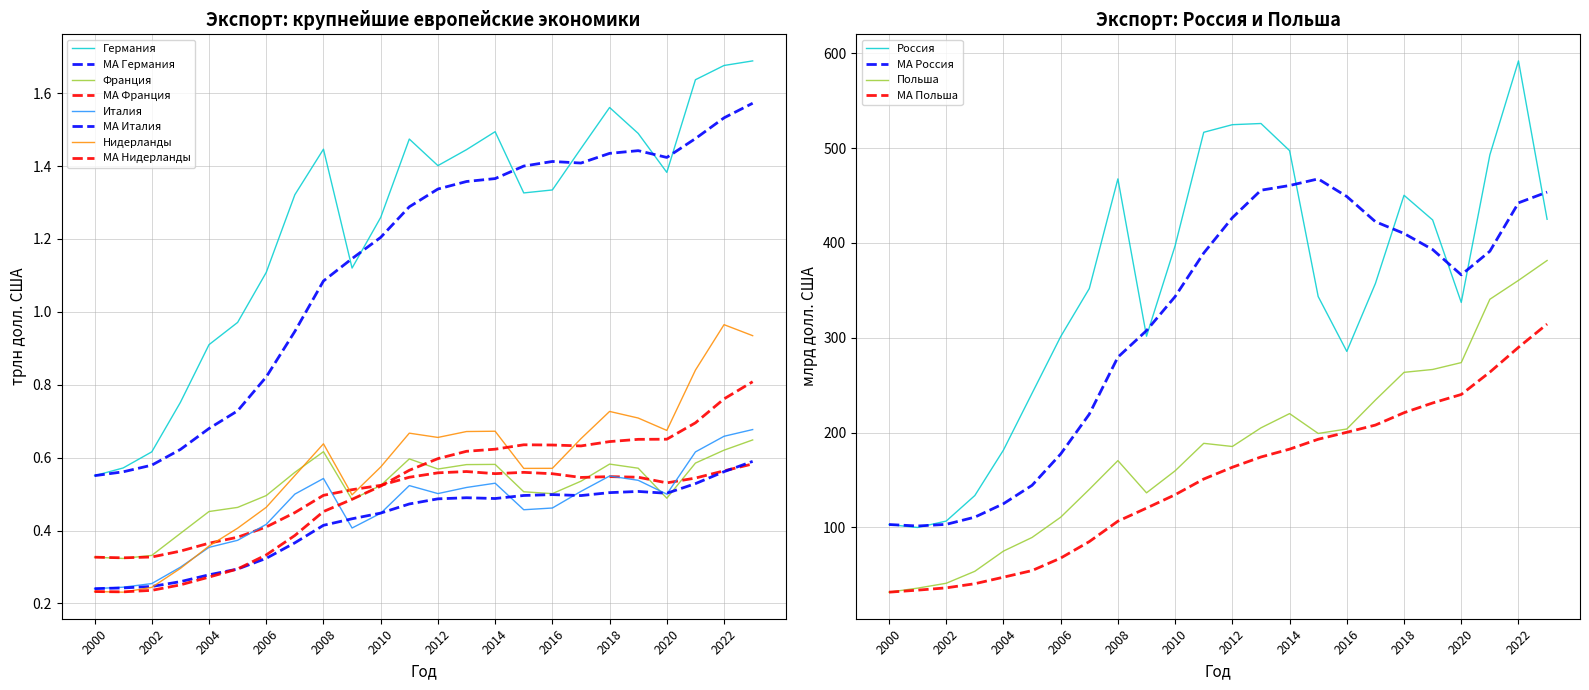

Reading left to right, transcribe all the data shown in this chart.

Россия: 103.1	100.0	106.7	133.7	181.6	241.5	301.2	351.9	467.6	301.7	397.1	516.7	524.7	526.0	497.4	343.5	285.7	357.3	450.3	424.3	337.3	492.9	592.0	425.0
Германия: 0.6	0.6	0.6	0.8	0.9	1.0	1.1	1.3	1.4	1.1	1.3	1.5	1.4	1.4	1.5	1.3	1.3	1.4	1.6	1.5	1.4	1.6	1.7	1.7
Франция: 0.3	0.3	0.3	0.4	0.5	0.5	0.5	0.6	0.6	0.5	0.5	0.6	0.6	0.6	0.6	0.5	0.5	0.5	0.6	0.6	0.5	0.6	0.6	0.6
Италия: 0.2	0.2	0.3	0.3	0.4	0.4	0.4	0.5	0.5	0.4	0.4	0.5	0.5	0.5	0.5	0.5	0.5	0.5	0.5	0.5	0.5	0.6	0.7	0.7
Нидерланды: 0.2	0.2	0.2	0.3	0.4	0.4	0.5	0.6	0.6	0.5	0.6	0.7	0.7	0.7	0.7	0.6	0.6	0.7	0.7	0.7	0.7	0.8	1.0	0.9
Польша: 31.7	36.0	41.1	53.8	75.0	89.4	110.8	140.1	170.5	136.5	159.7	188.7	185.4	205.0	220.1	199.1	203.8	234.4	263.6	266.6	273.8	340.6	360.5	381.5